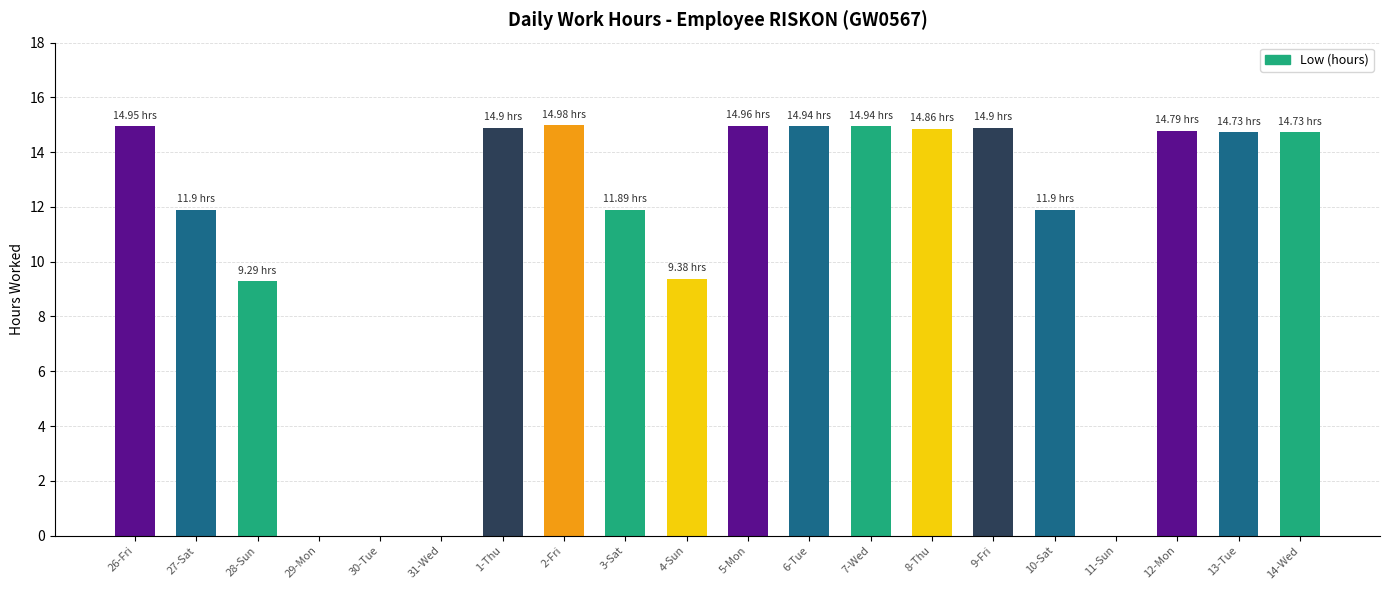

What is the change in value from 28-Sun to 29-Mon?

-9.3